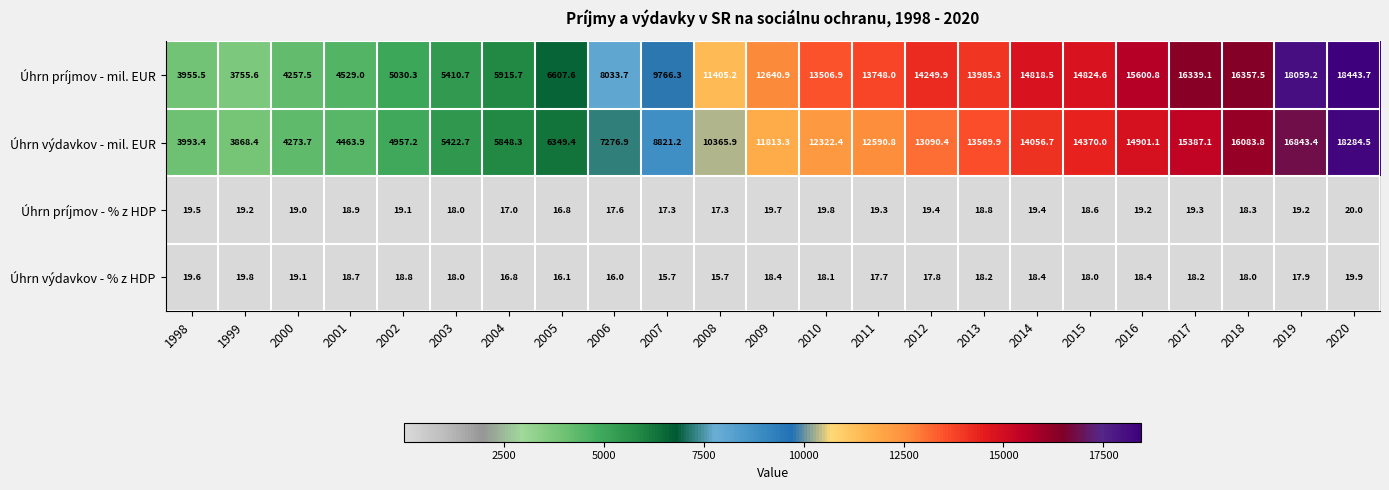

At 2009, list the series in order from largest to smallest.

Úhrn príjmov - mil. EUR, Úhrn výdavkov - mil. EUR, Úhrn príjmov - % z HDP, Úhrn výdavkov - % z HDP